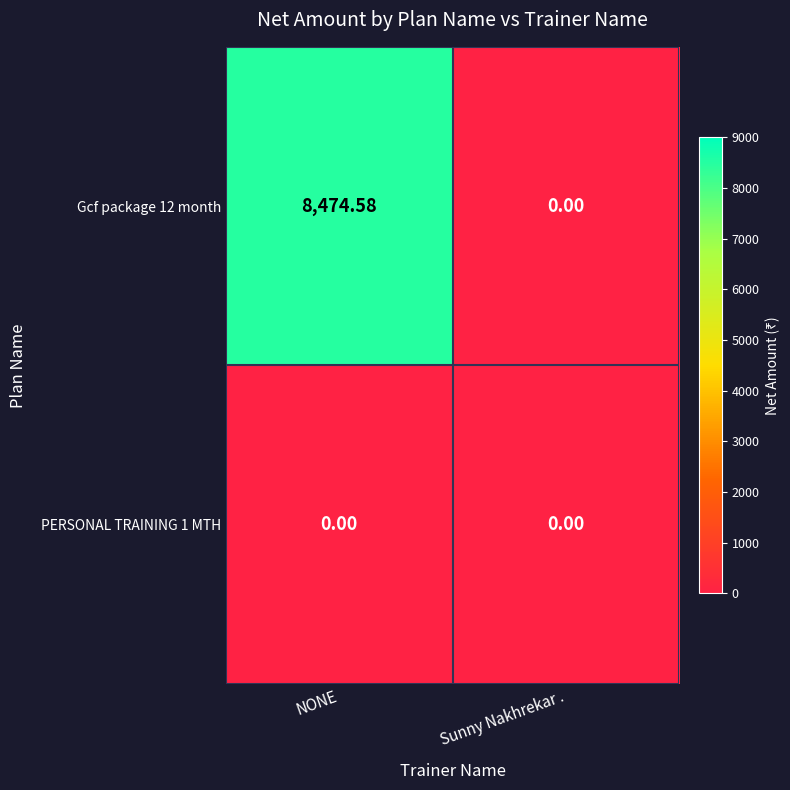

How many positive values does the Gcf package 12 month series have?

1